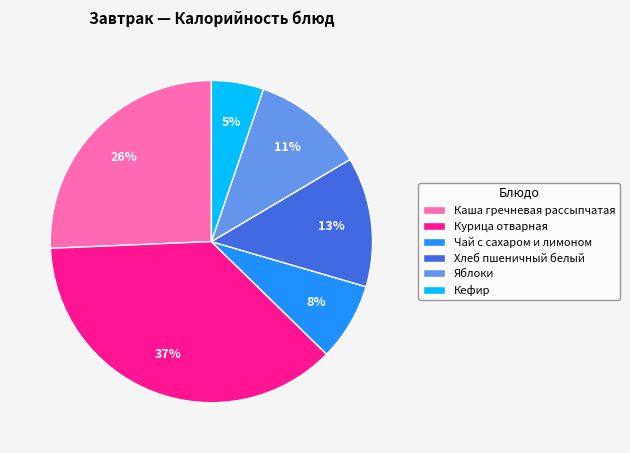

Do Каша гречневая рассыпчатая and Кефир together represent more than half of the pie?

No